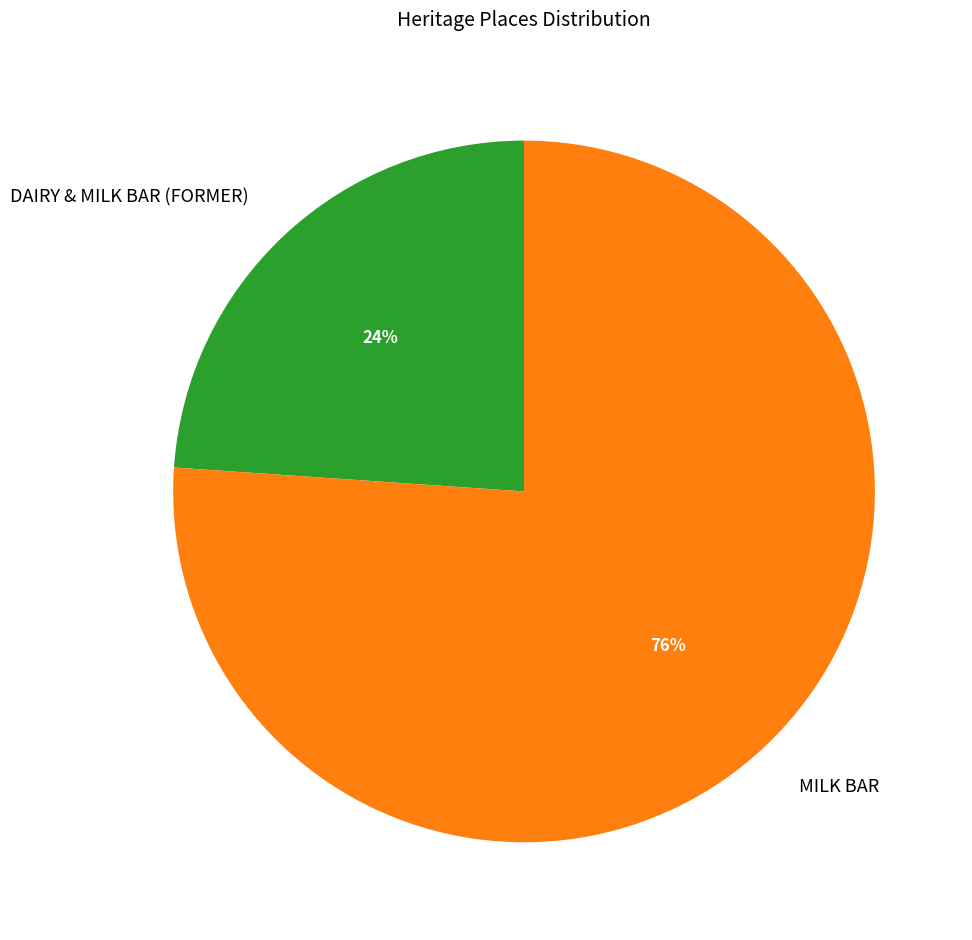

Is there a majority slice in this chart?

Yes